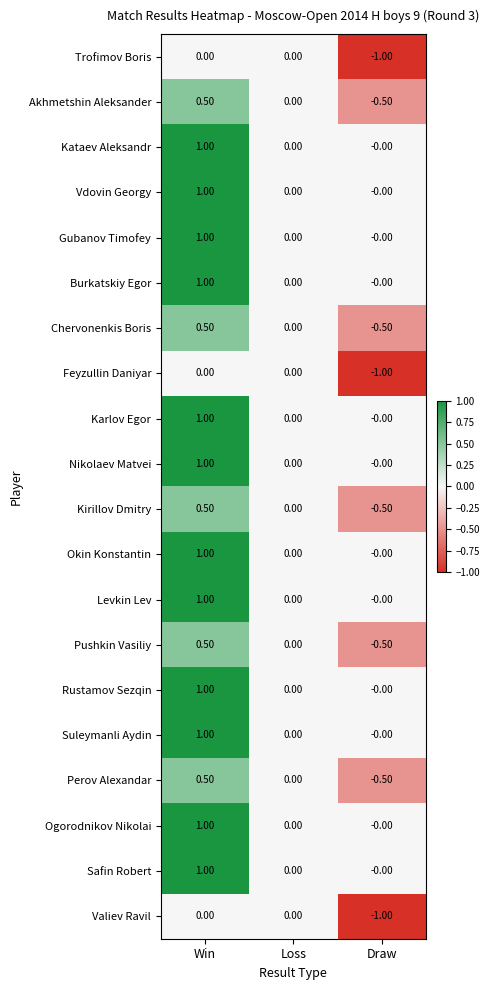

What is the difference between the maximum and minimum values in the Karlov Egor series?

1.0